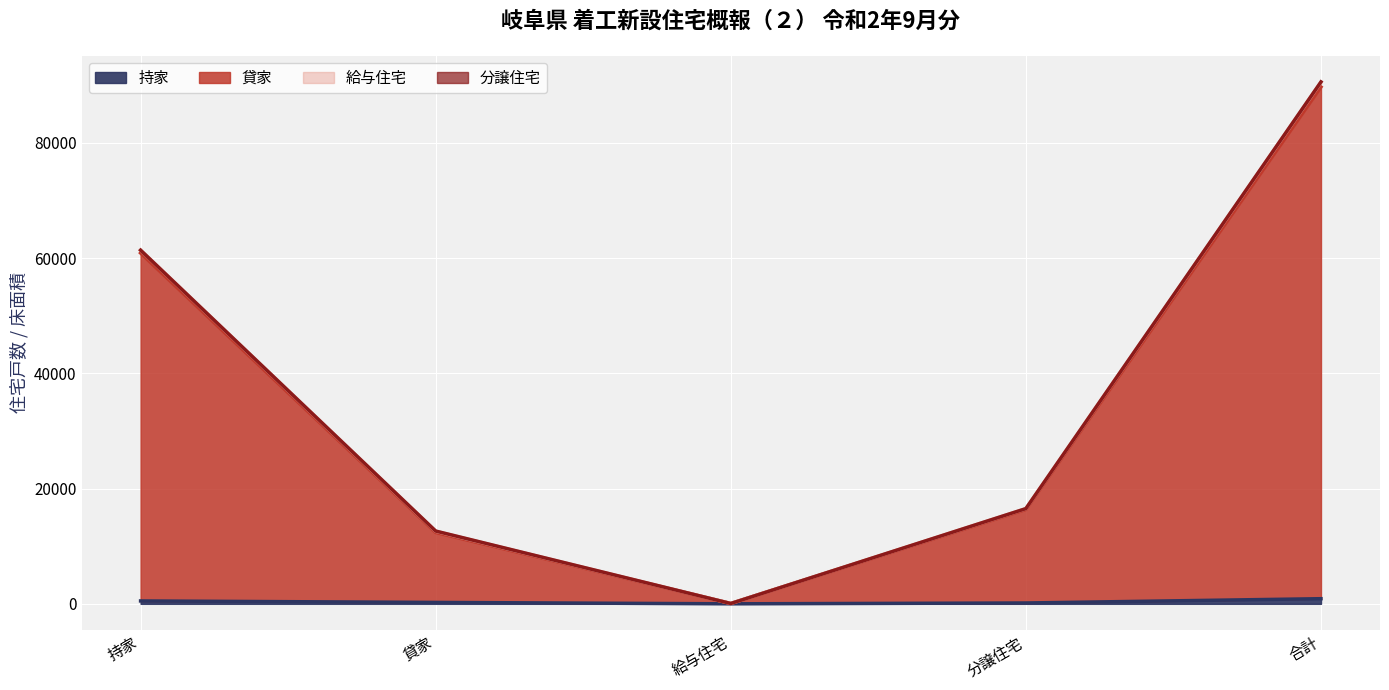

What is the label of the 2nd point from the right?

分譲住宅